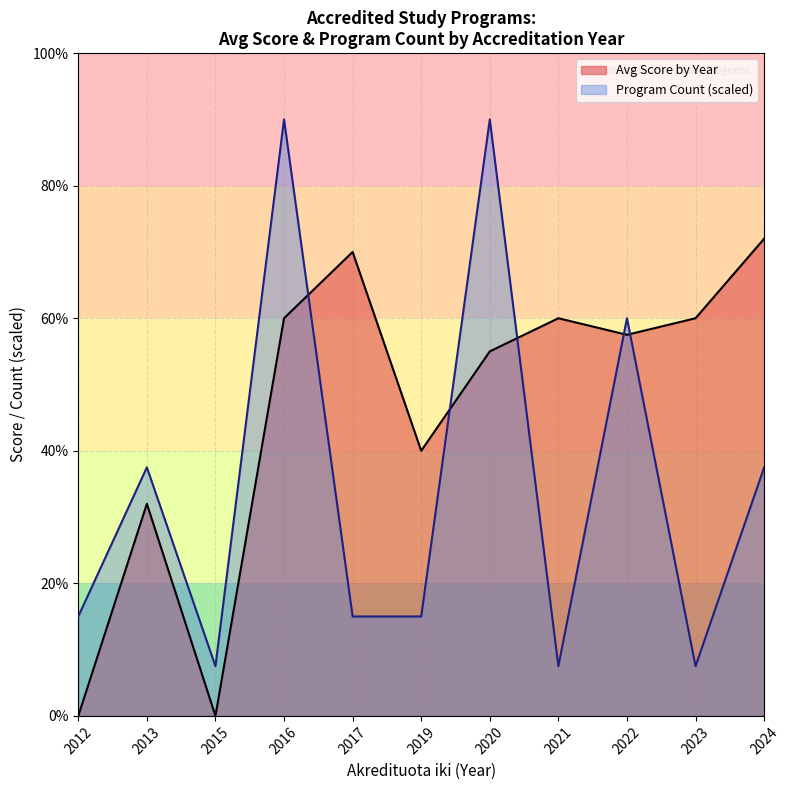

Is it true that Avg Score by Year equals 4.8 at 2024?

False